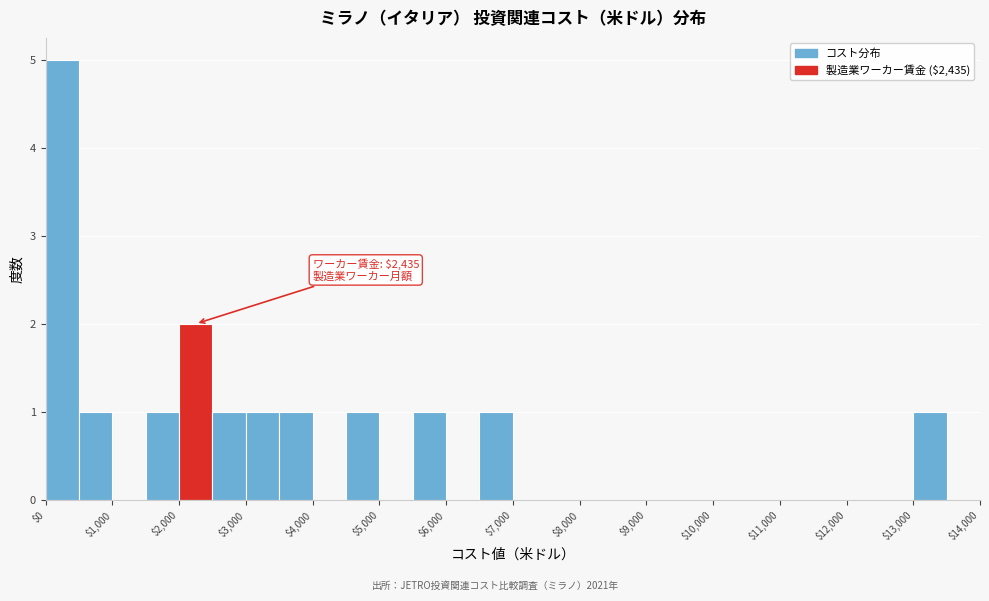

Over which range of the x-axis is the bar tallest?

0 to 500